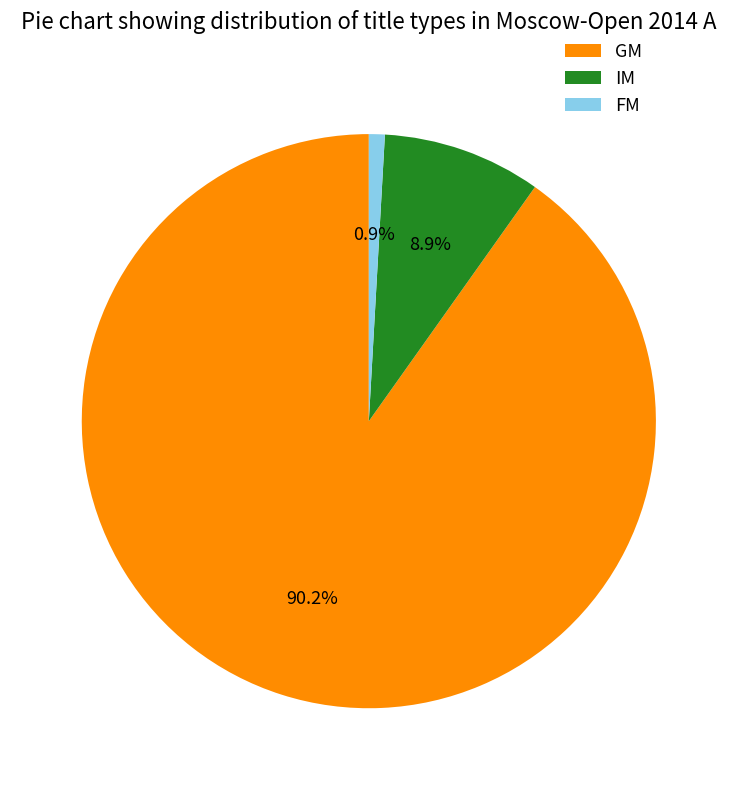

To the nearest percent, what is the difference between the largest and smallest slice percentages?

89%